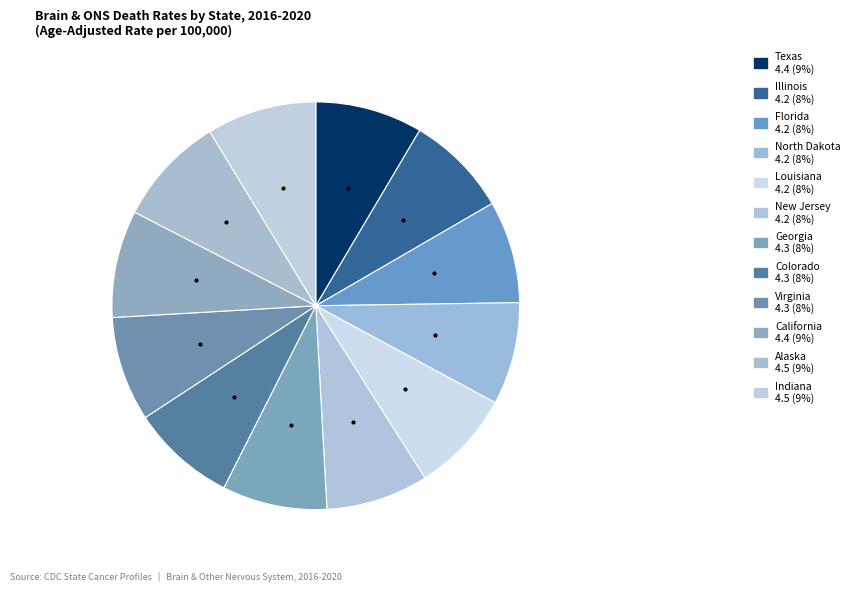

Count the number of slices in the pie.

12